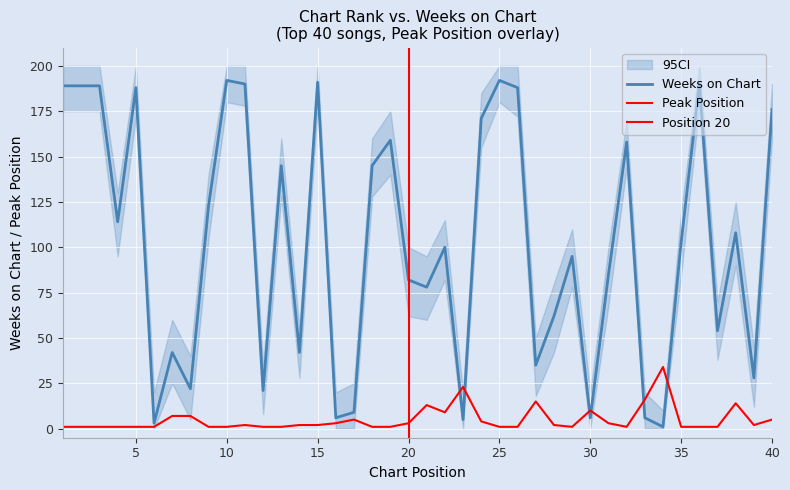

Is it true that Weeks on Chart equals 59 at 26?

False